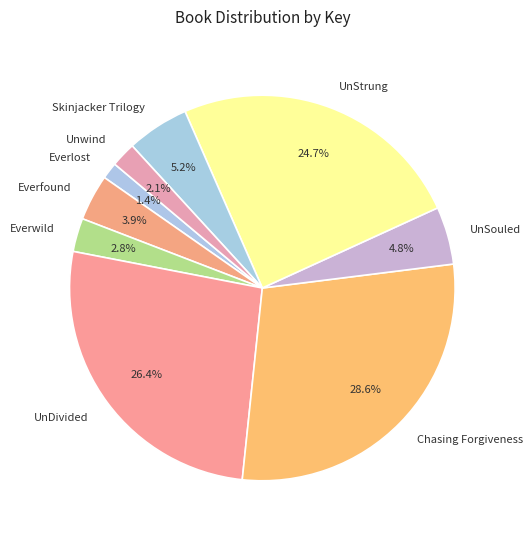

What is the ratio of the value at Everlost to the value at Skinjacker Trilogy?

0.3